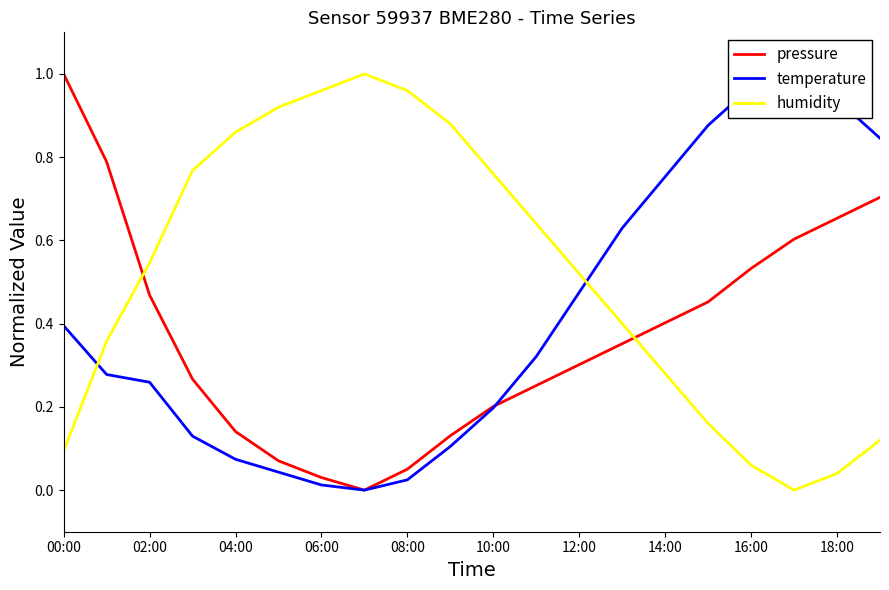

Which series has the largest total across all categories?

humidity